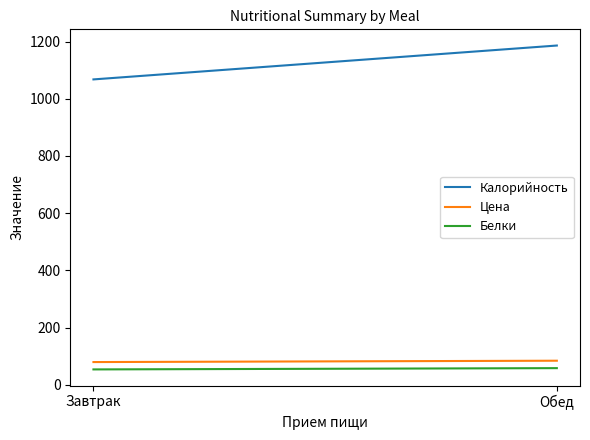

Reading left to right, what are all the values shown in this chart?

Калорийность: 1067.9	1186.4
Цена: 79.2	84.0
Белки: 53.5	58.0